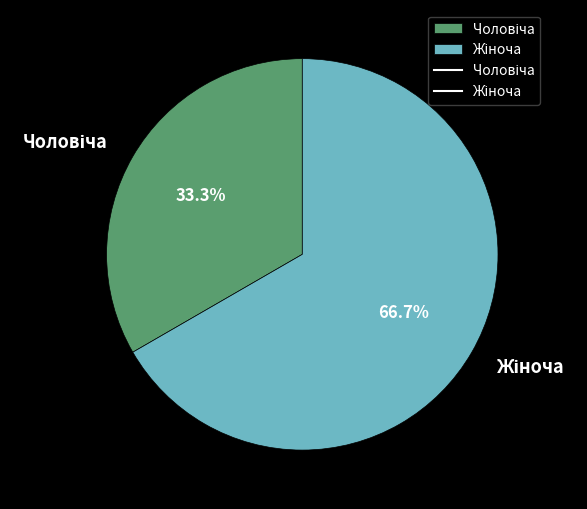

Is there any slice that represents more than half of the pie?

Yes